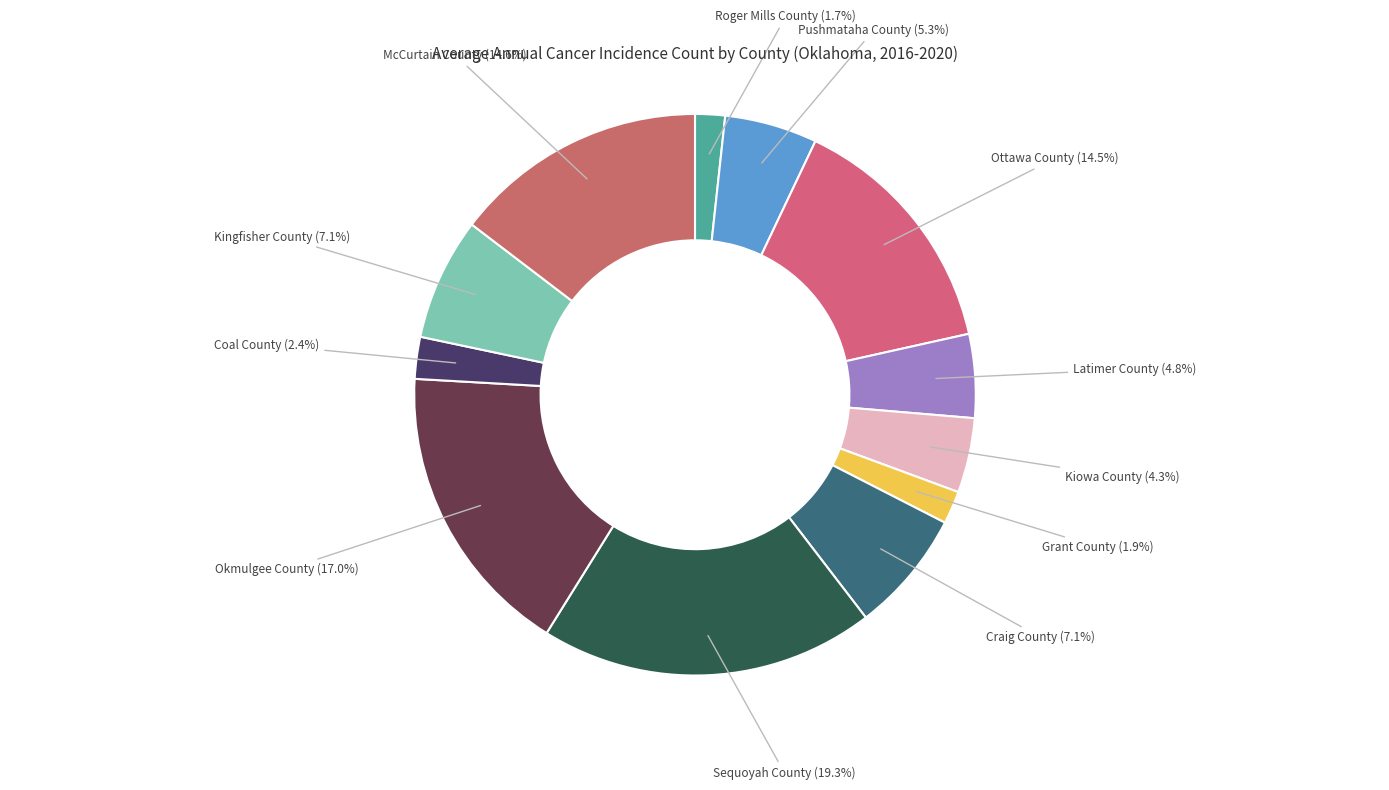

Combined, what portion of the pie is Craig County and Okmulgee County?

24.1%